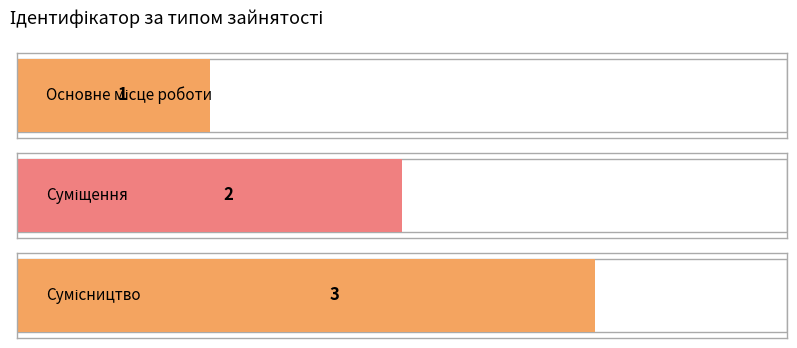

Are the bars horizontal?

Yes